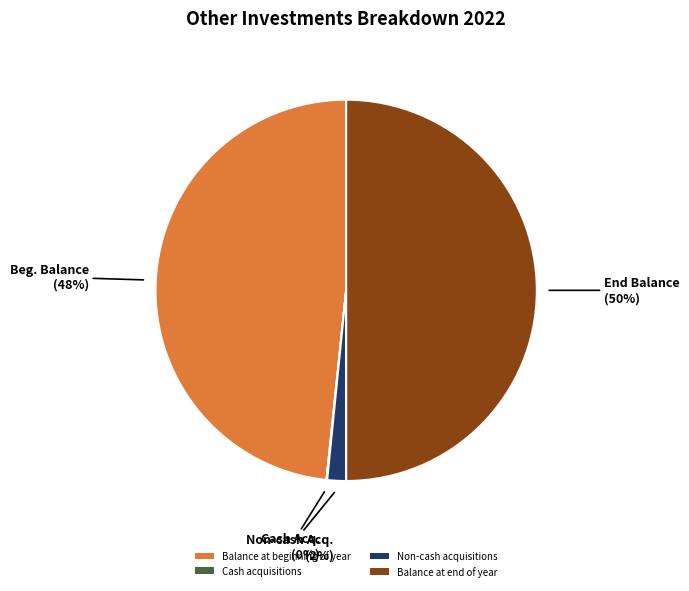

Which has a higher value, Balance at end of year or Balance at beginning of year?

Balance at end of year